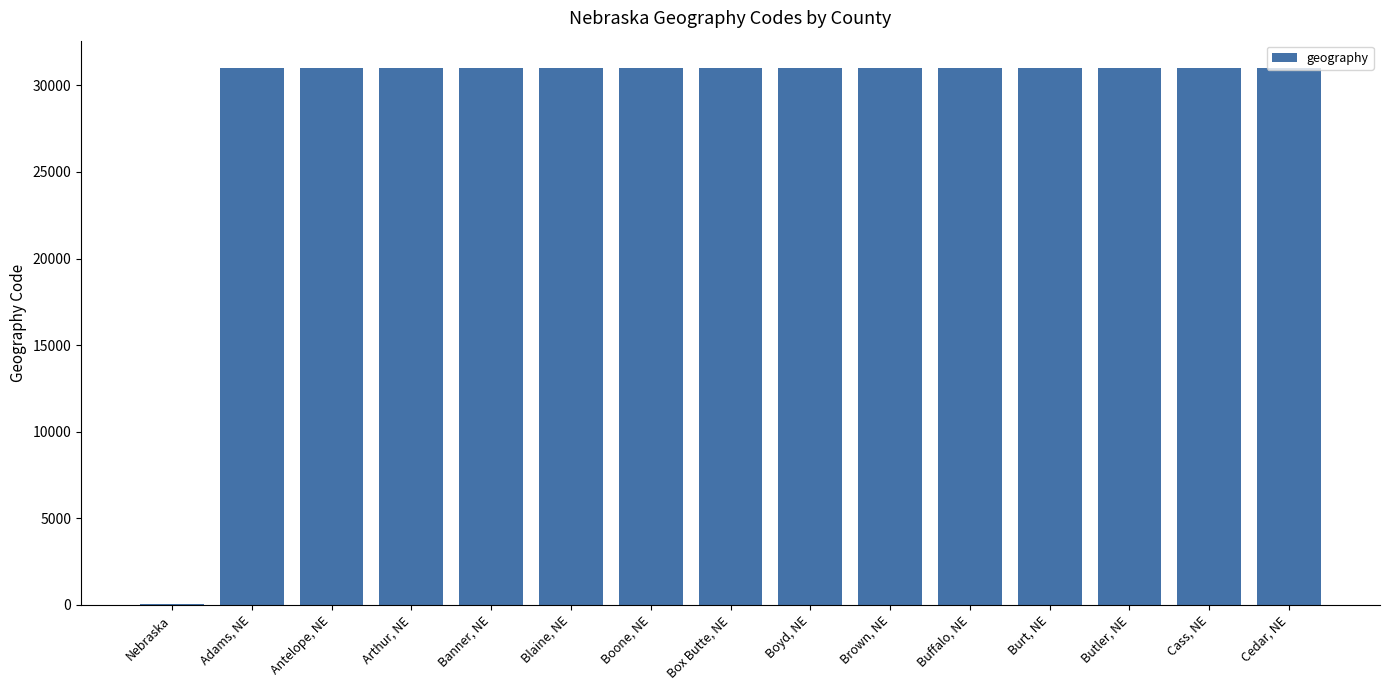

Are the bars horizontal?

No